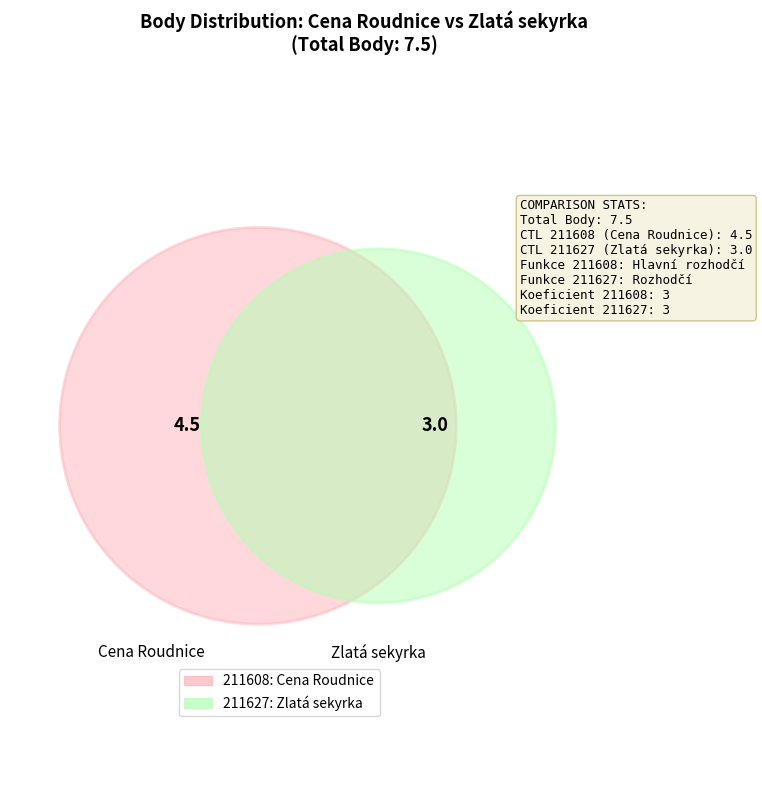

What is the ratio of the value at 211608 to the value at 211627?

1.5